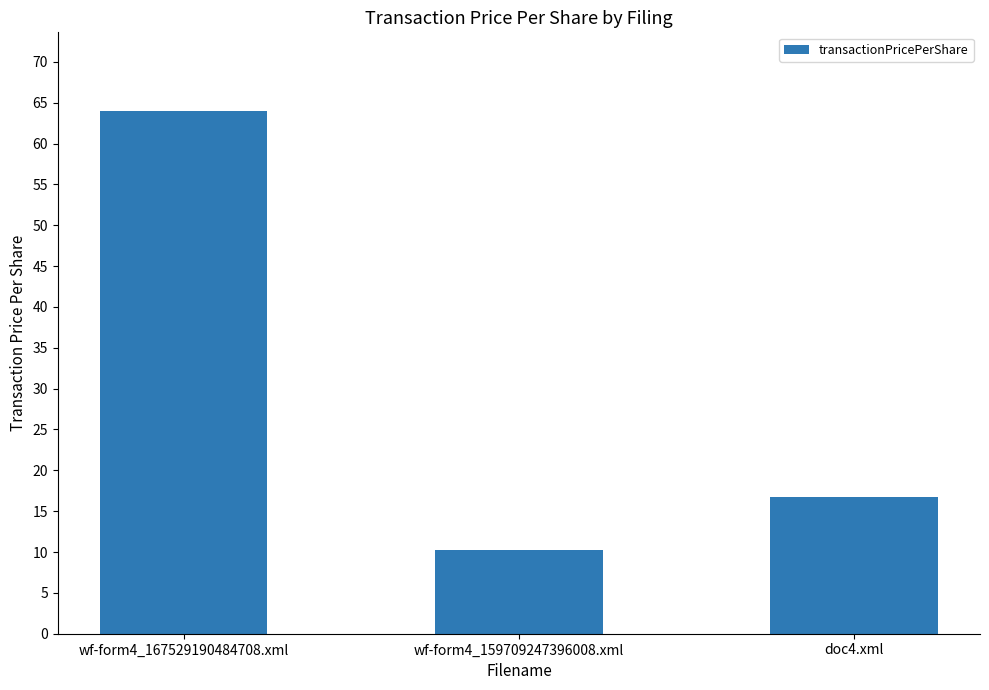

At which label does the data first exceed 16?

wf-form4_167529190484708.xml